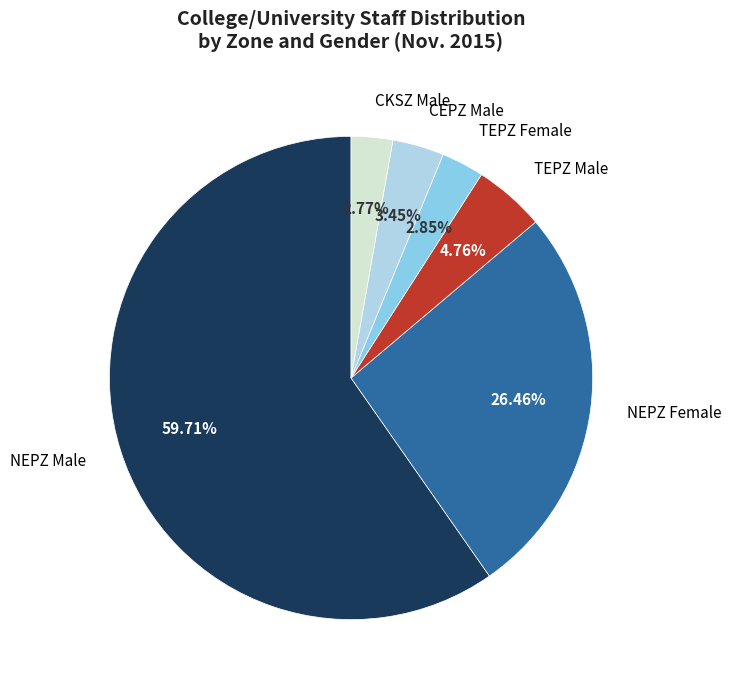

Is there a majority slice in this chart?

Yes